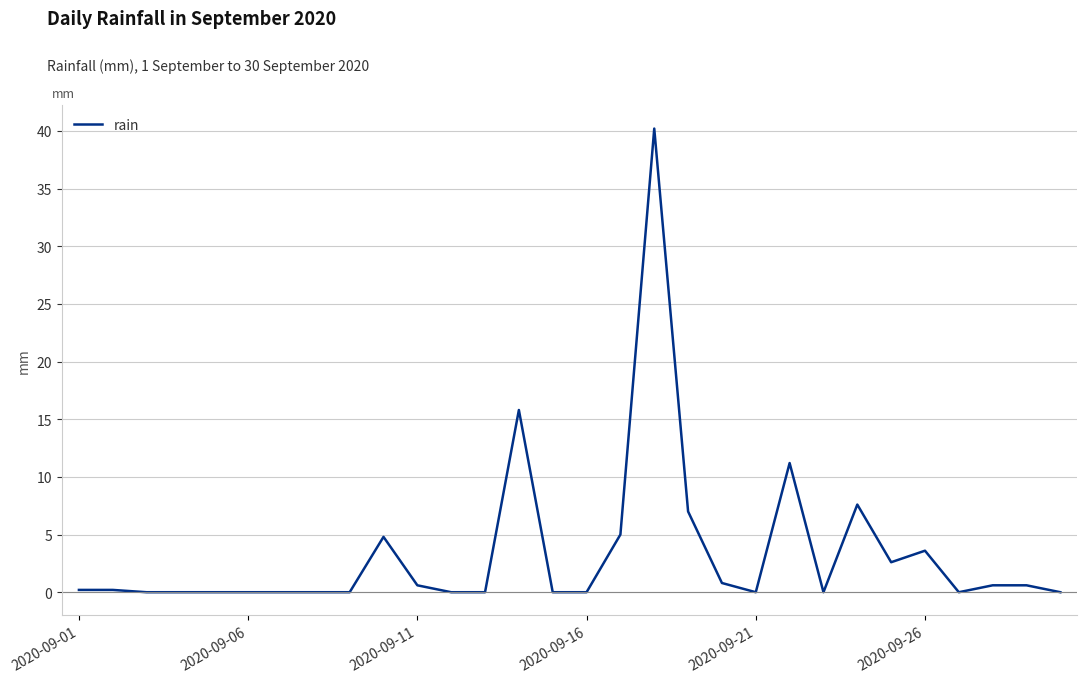

What is the difference between the maximum and minimum values?

40.2